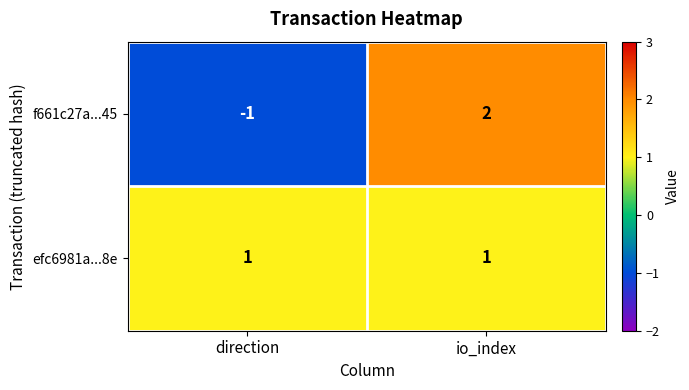

What is the difference between the maximum and minimum values in the f661c27a...45 series?

3